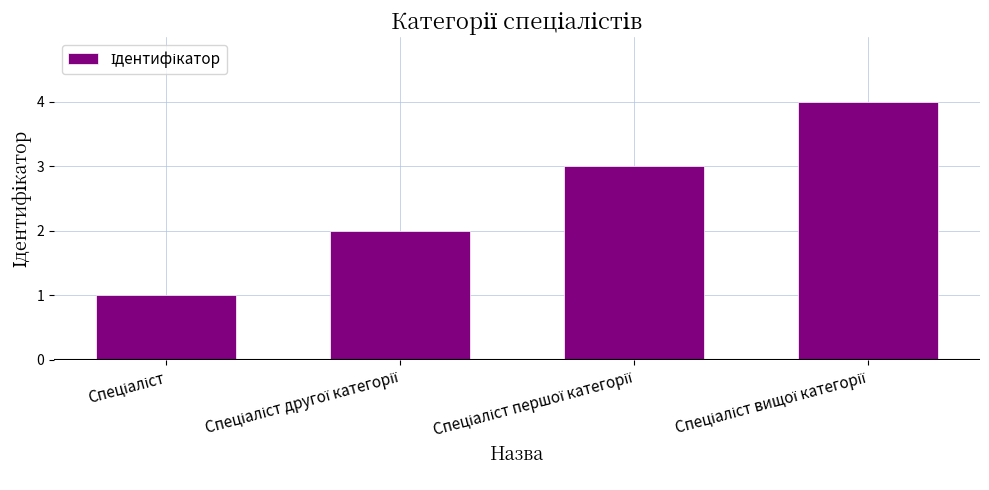

What is the maximum value shown in the chart?

4